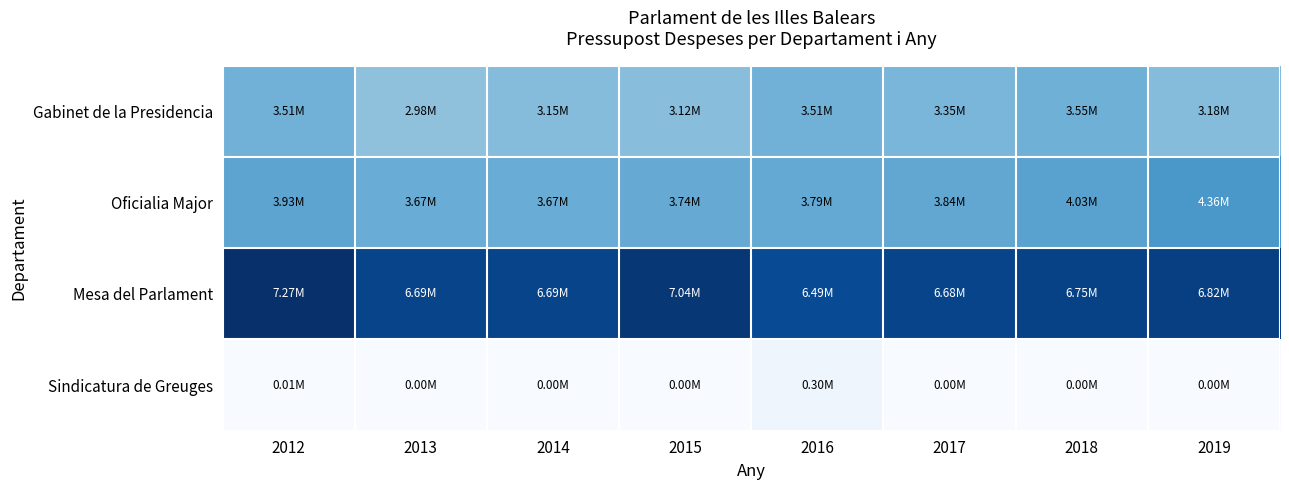

What is the total value across all series at 2018?

14322531